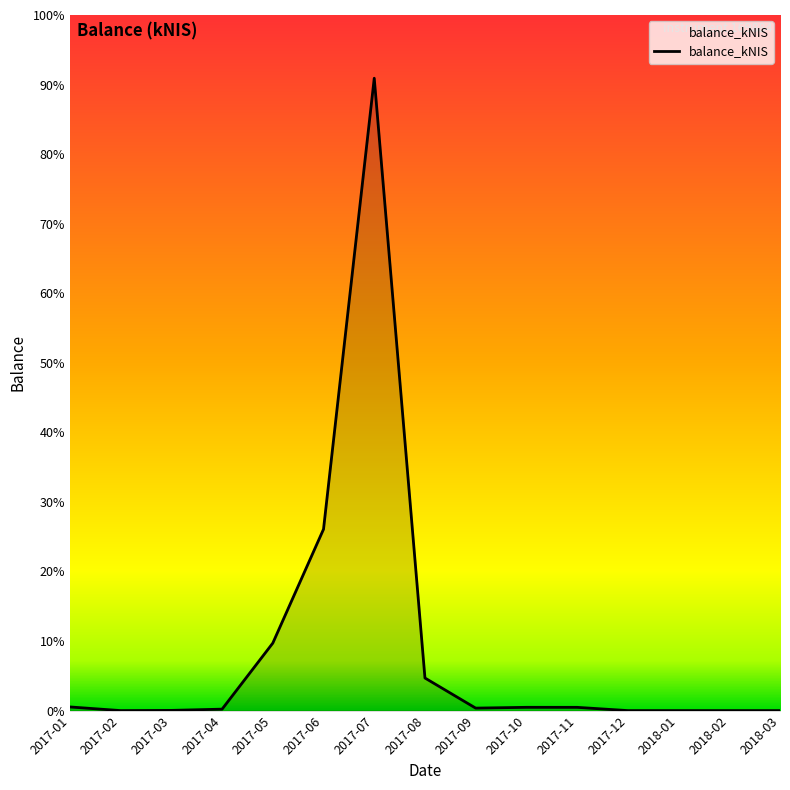

Does the chart have visible grid lines?

No